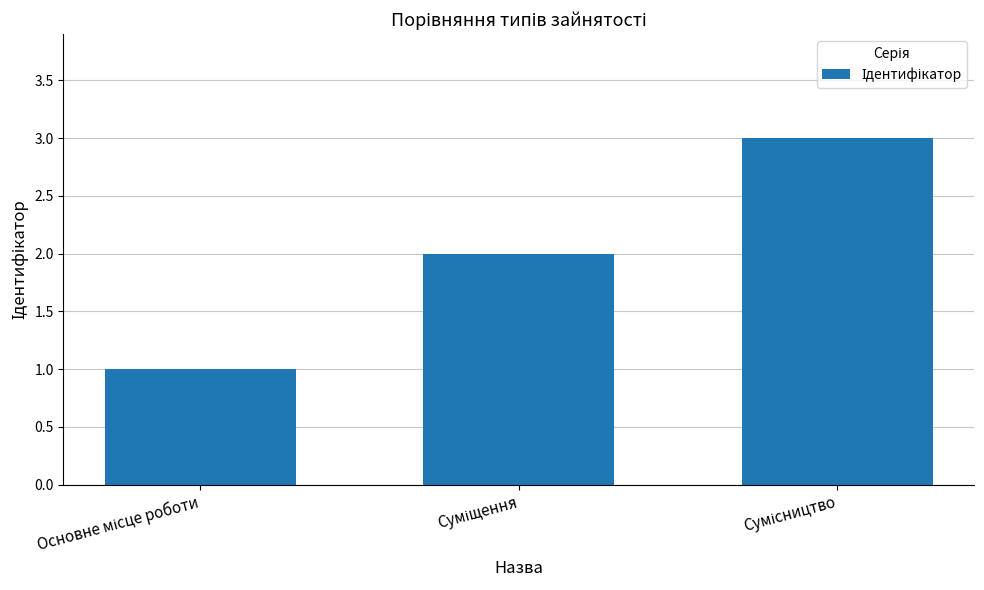

What is the greatest value displayed?

3